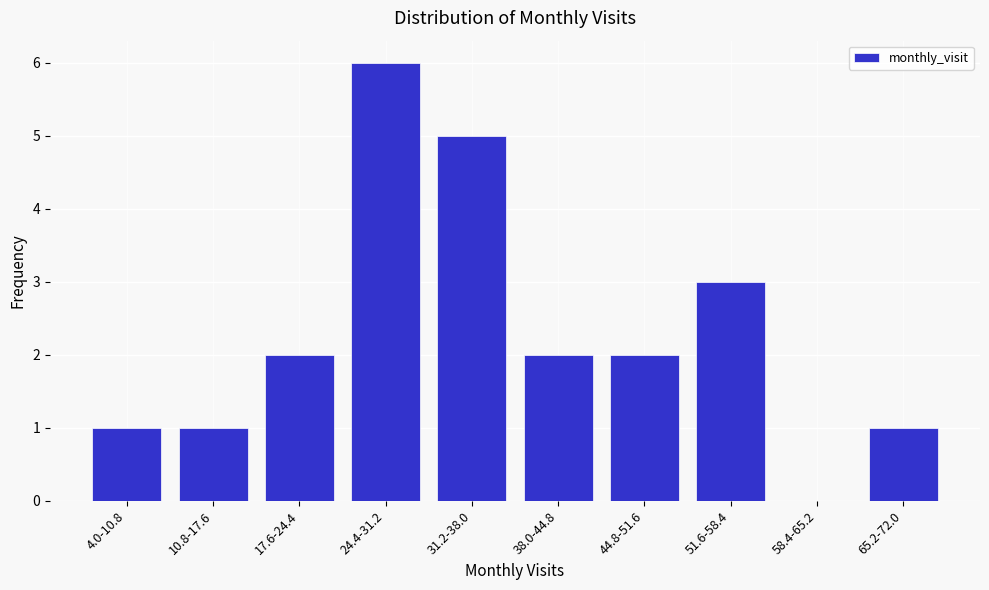

Reading left to right, list all the values displayed in this chart.

4.0-10.8=1	10.8-17.6=1	17.6-24.4=2	24.4-31.2=6	31.2-38.0=5	38.0-44.8=2	44.8-51.6=2	51.6-58.4=3	58.4-65.2=0	65.2-72.0=1